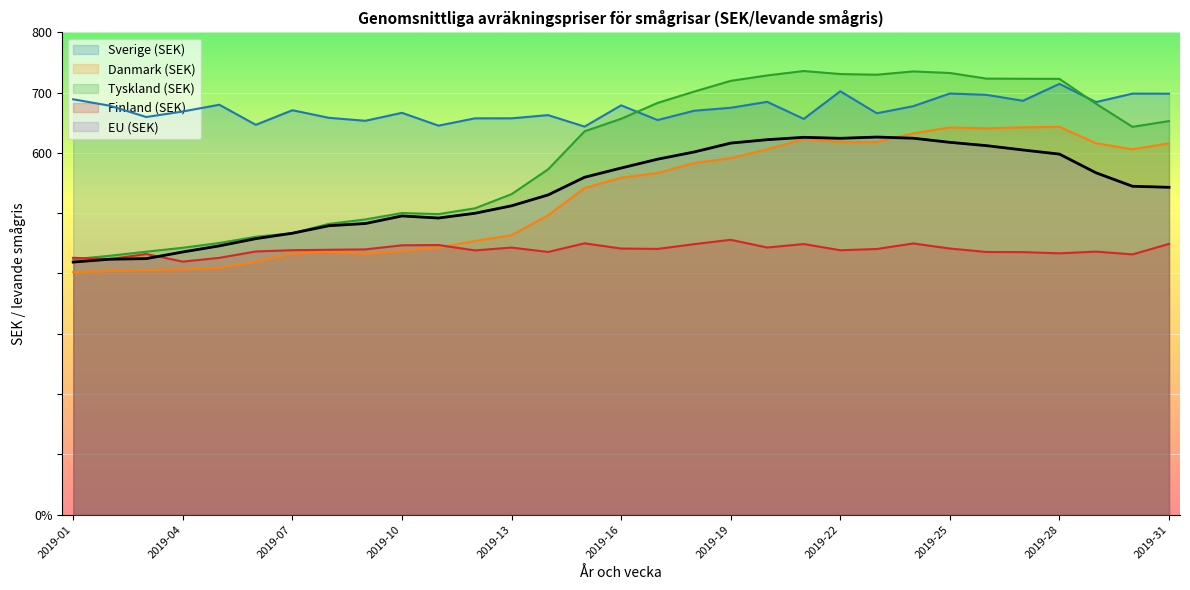

At which category is the sum across all series the highest?

2019-25